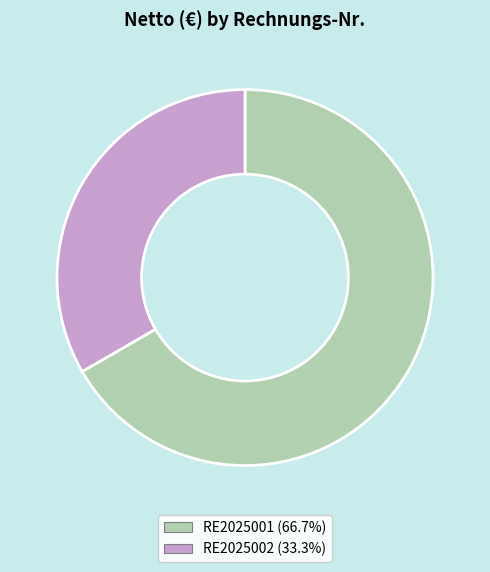

Is RE2025001 the majority of the pie?

Yes